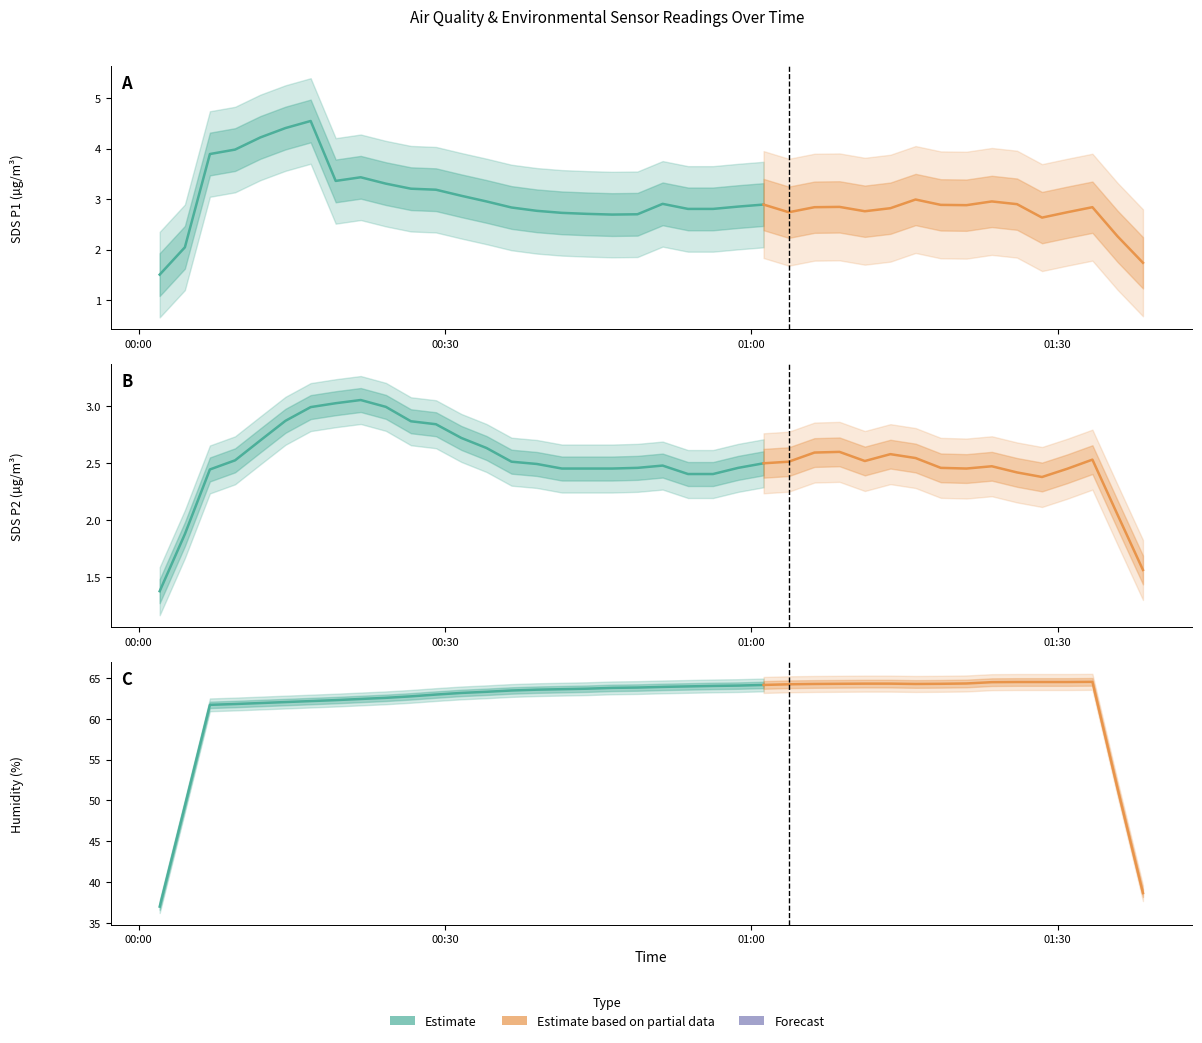

What is the difference between the SDS_P2 values at 10 and 29?

0.4